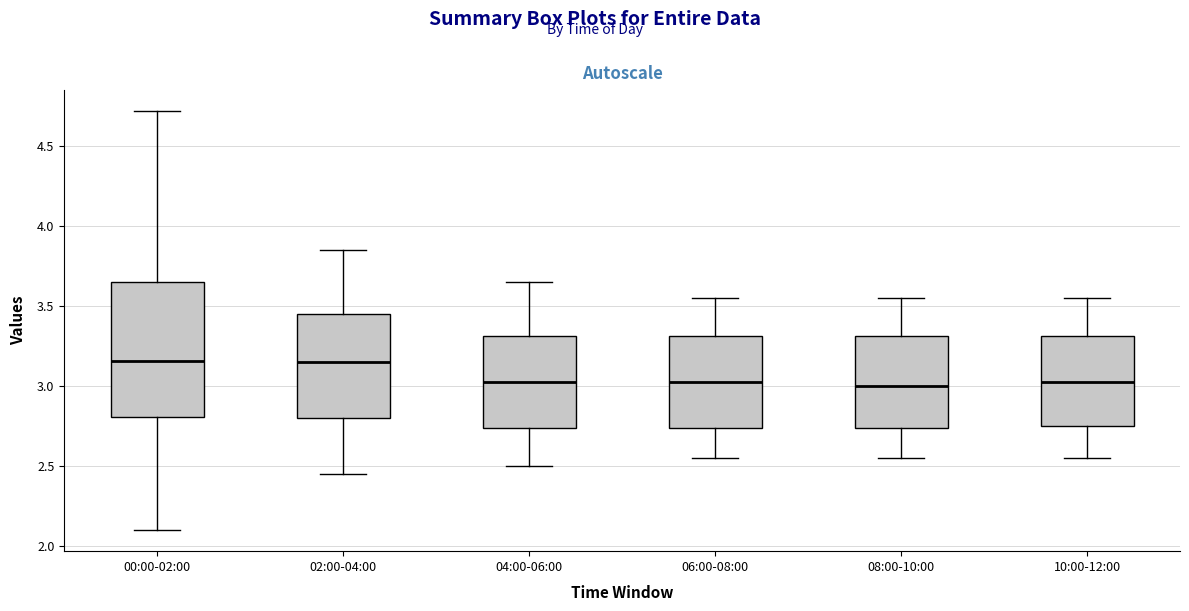

Where is the upper edge of the box for 10:00-12:00 on the y-axis? The values are not printed on the chart, so give them approximately, as read against the axis.

3.30